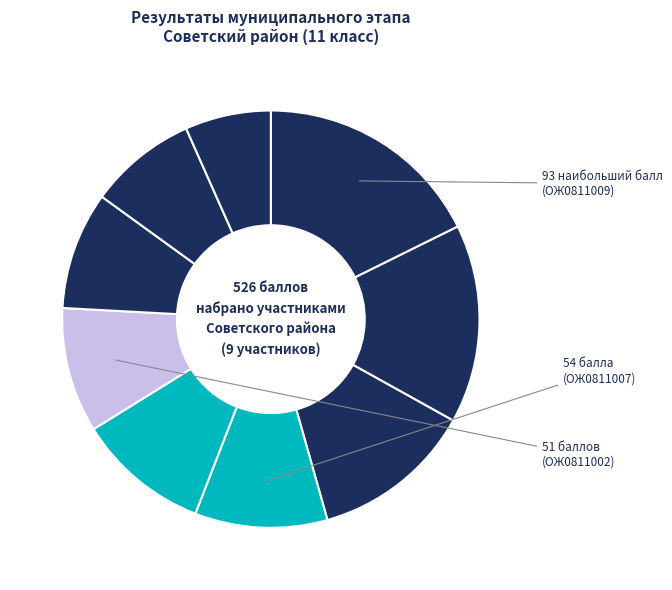

How many slices are in this pie chart?

9